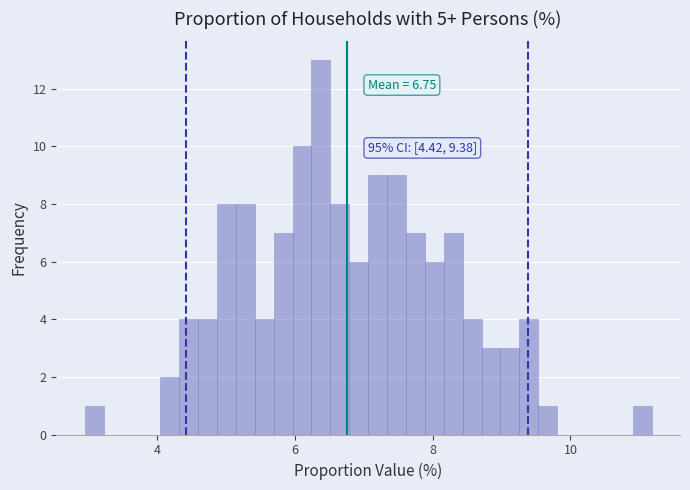

Read against the x-axis, roughly where is the centre of the tallest bar?

6.4